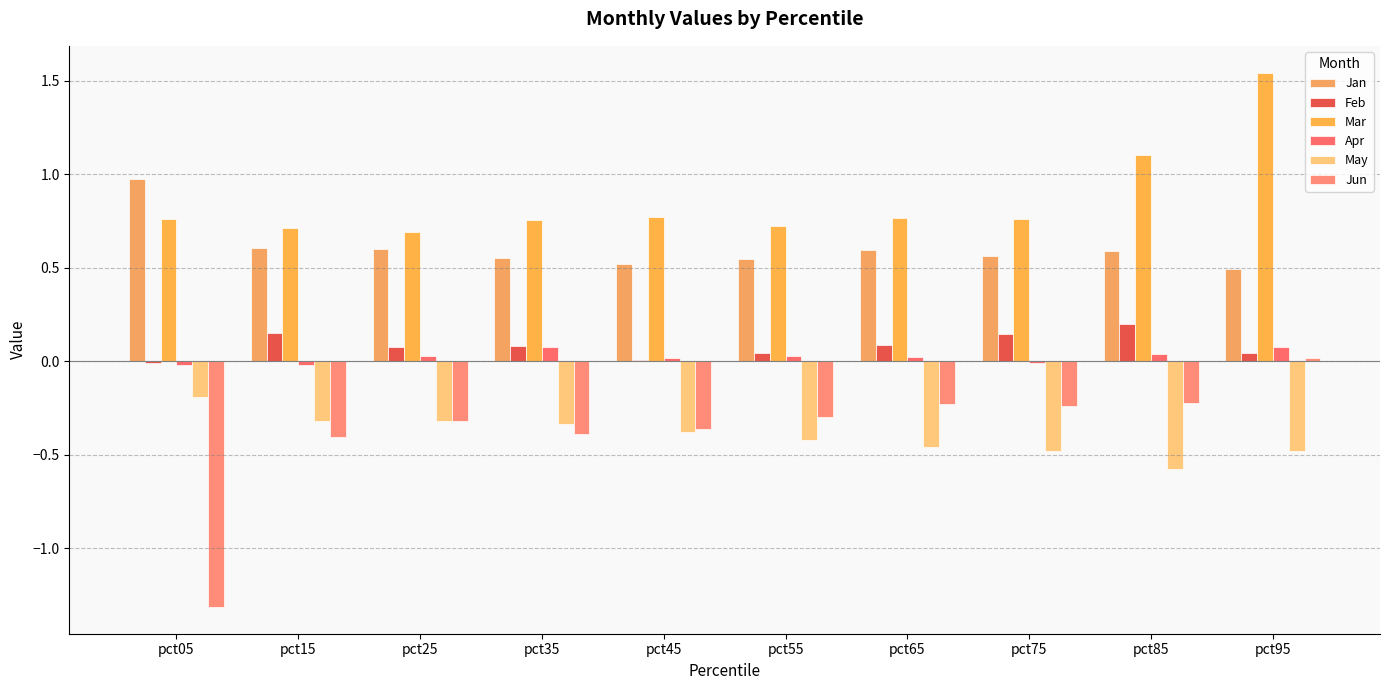

Which label corresponds to the smallest value in the chart?

pct05